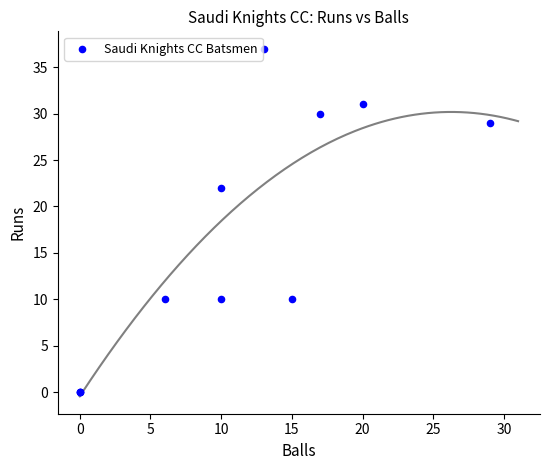

What Y value in the scatter plot is closest to 18?

22